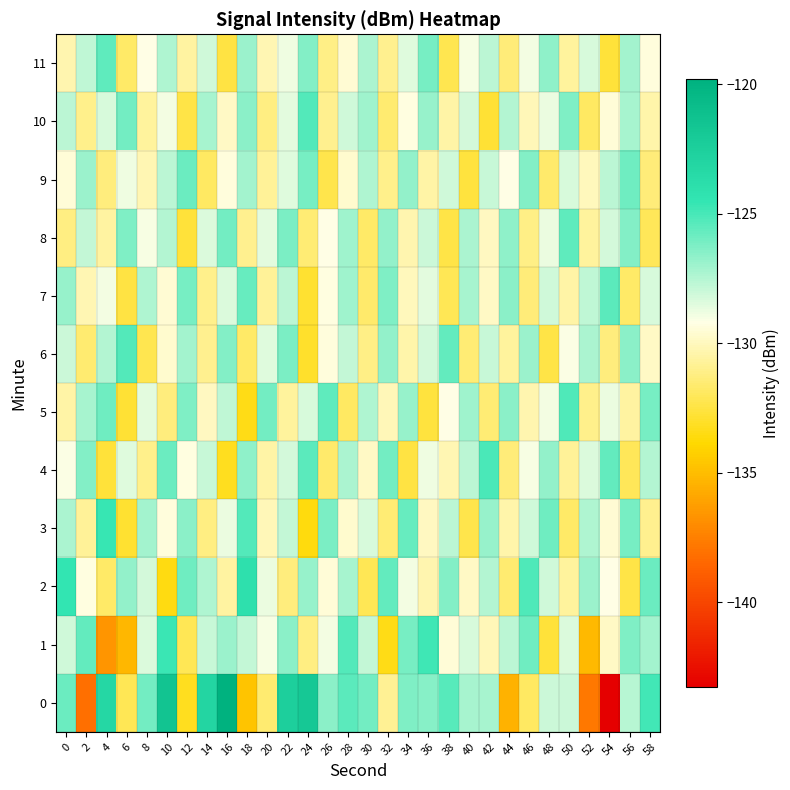

What is the total value across all series at 38?

-1549.2